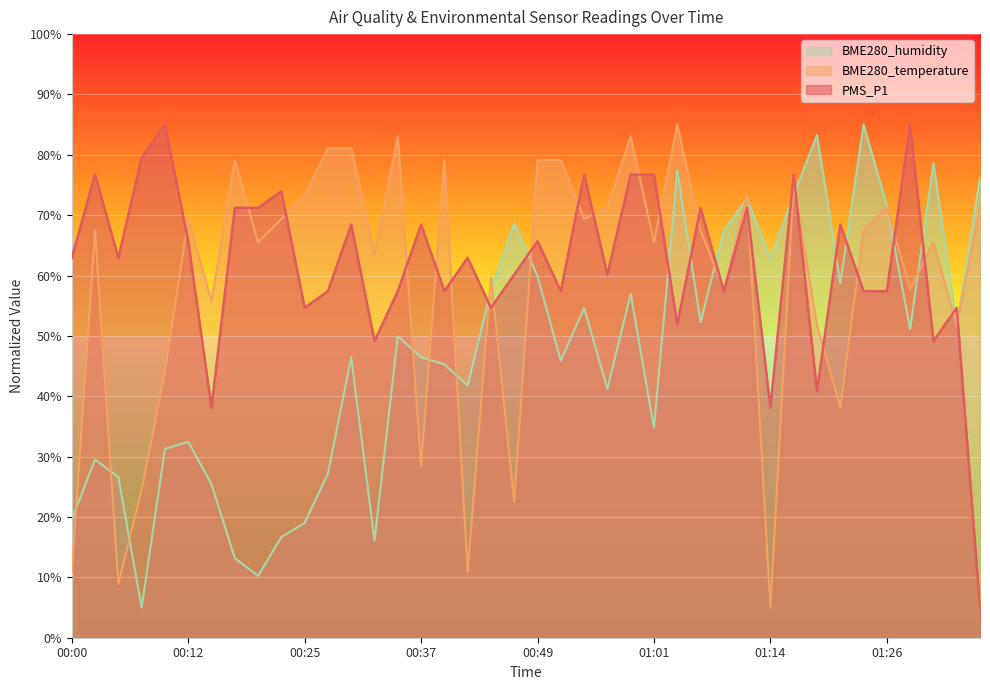

How many data points does each series have?

40